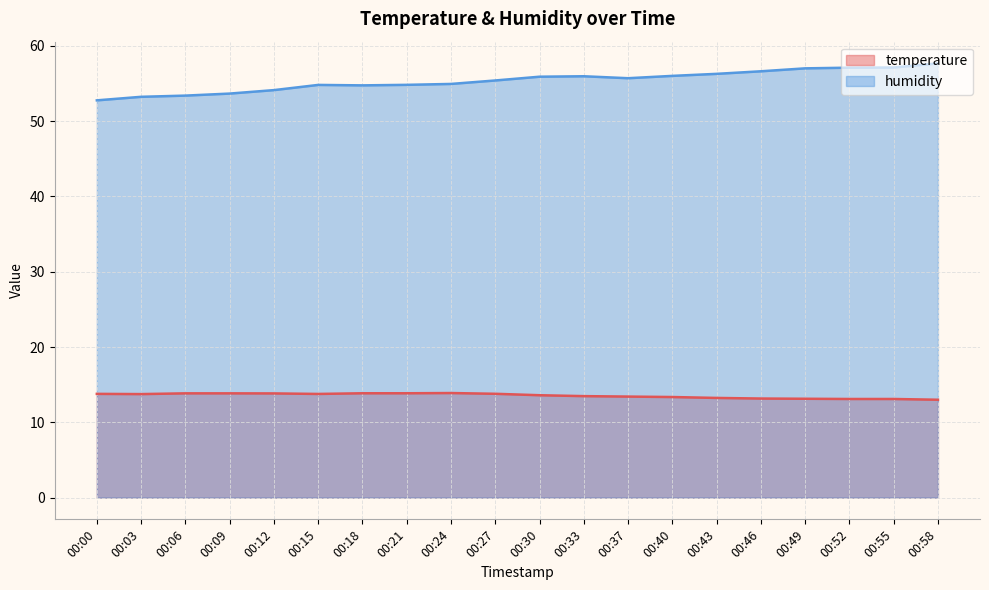

Rank the series at 00:18 from highest to lowest value.

humidity, temperature